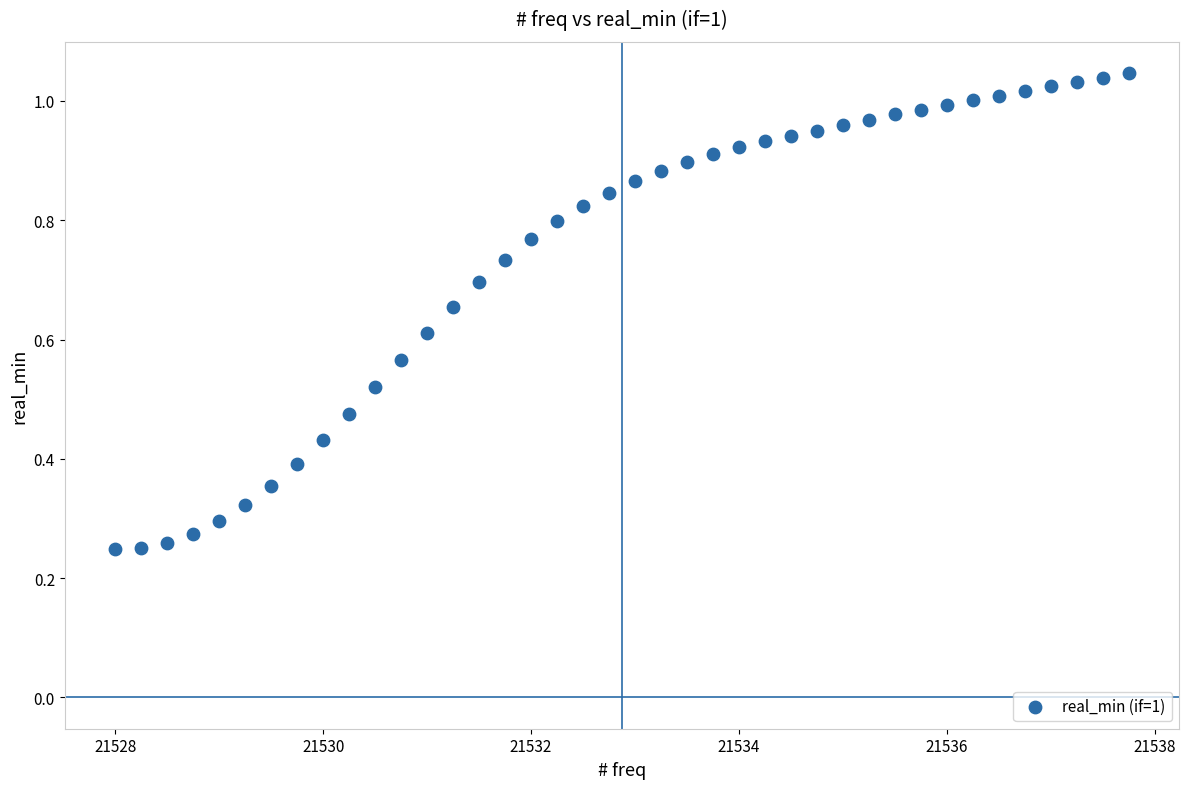

What is the range of X values (max minus min)?

9.8